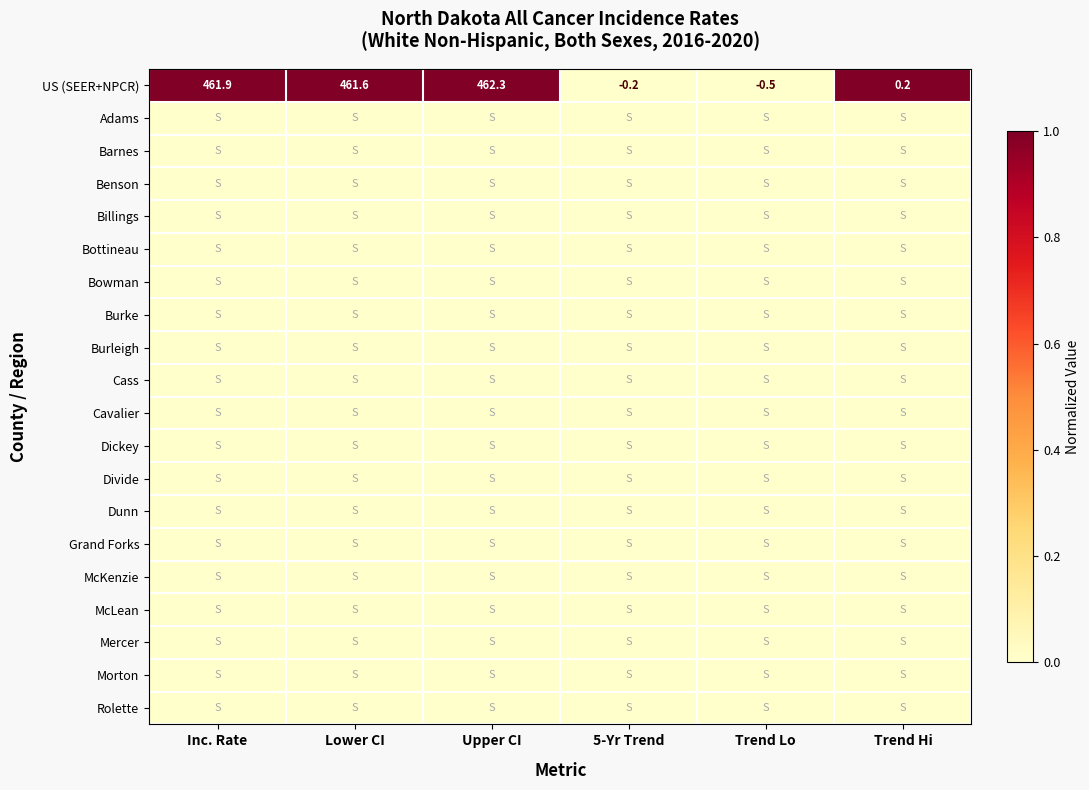

Where does the US (SEER+NPCR) series first go above 461?

Inc. Rate